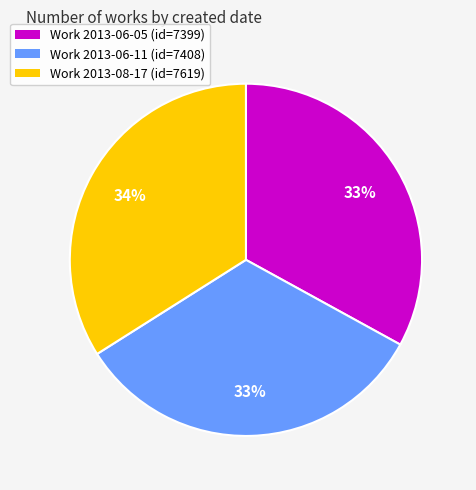

Between Work 2013-08-17 (id=7619) and Work 2013-06-05 (id=7399), which is larger?

Work 2013-08-17 (id=7619)